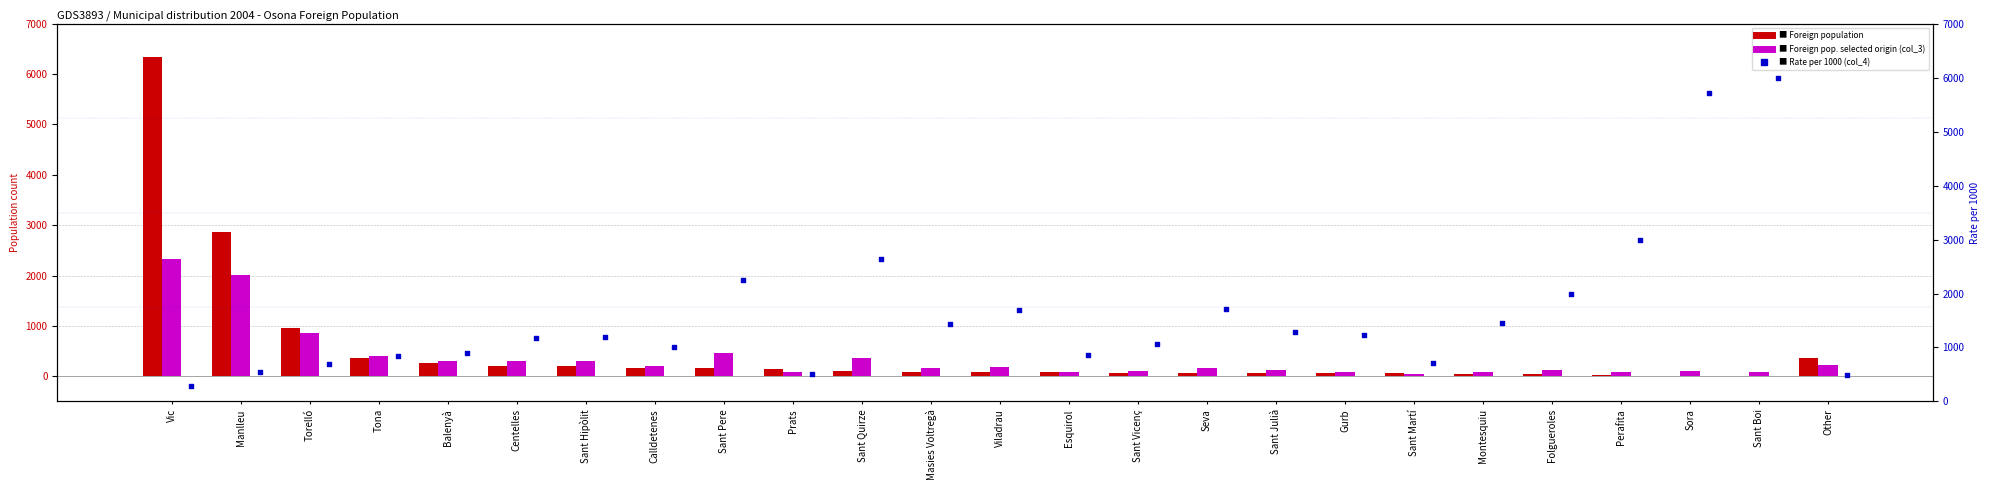

At how many categories does at least one series exceed 1080?

16